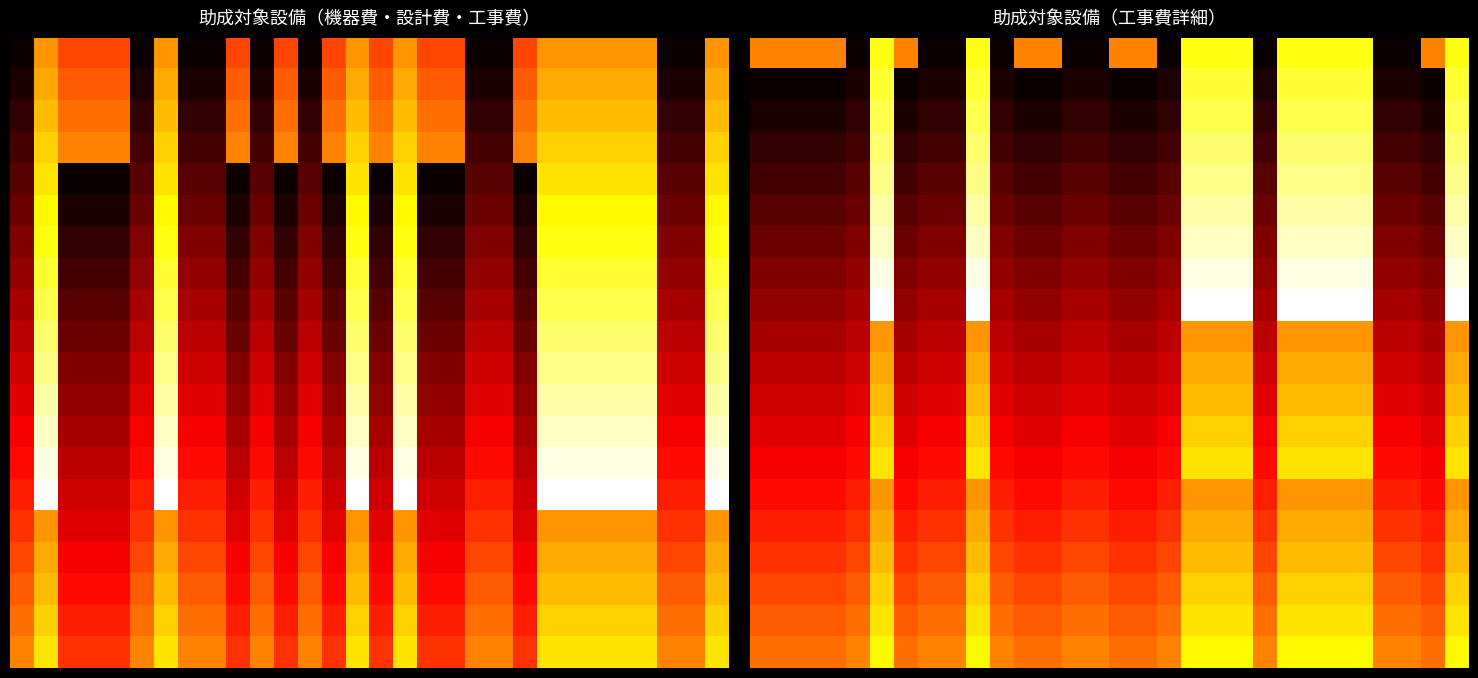

What is the difference between the highest and lowest values at 7?

19